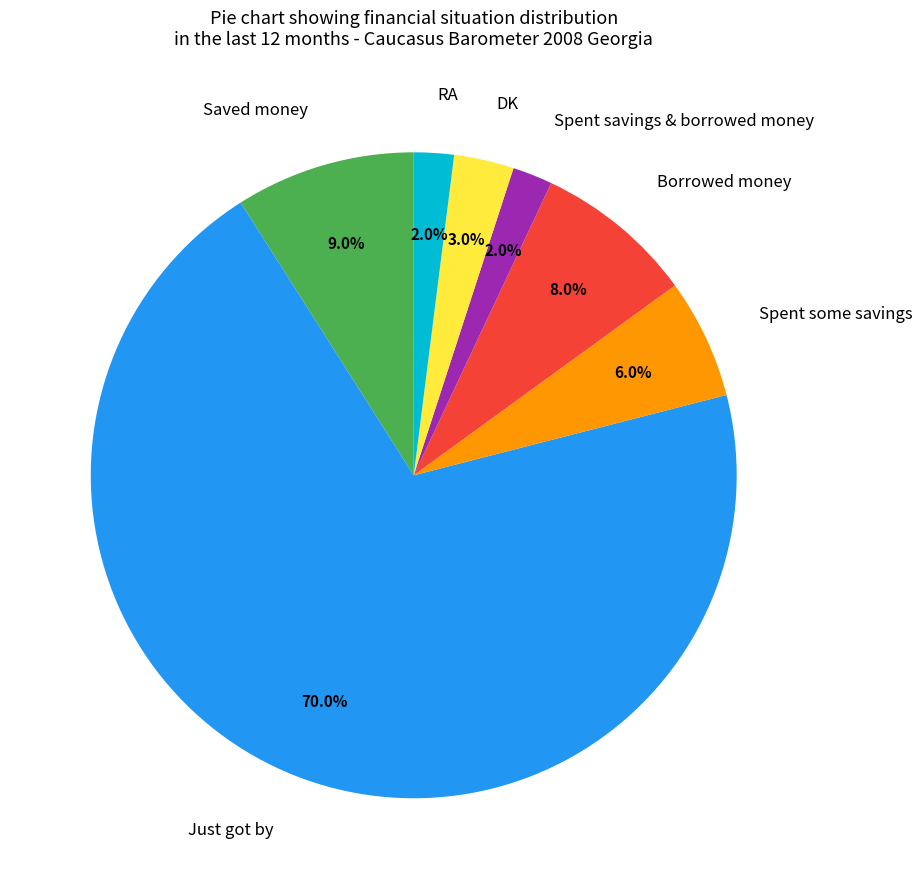

Is there any slice that represents more than half of the pie?

Yes